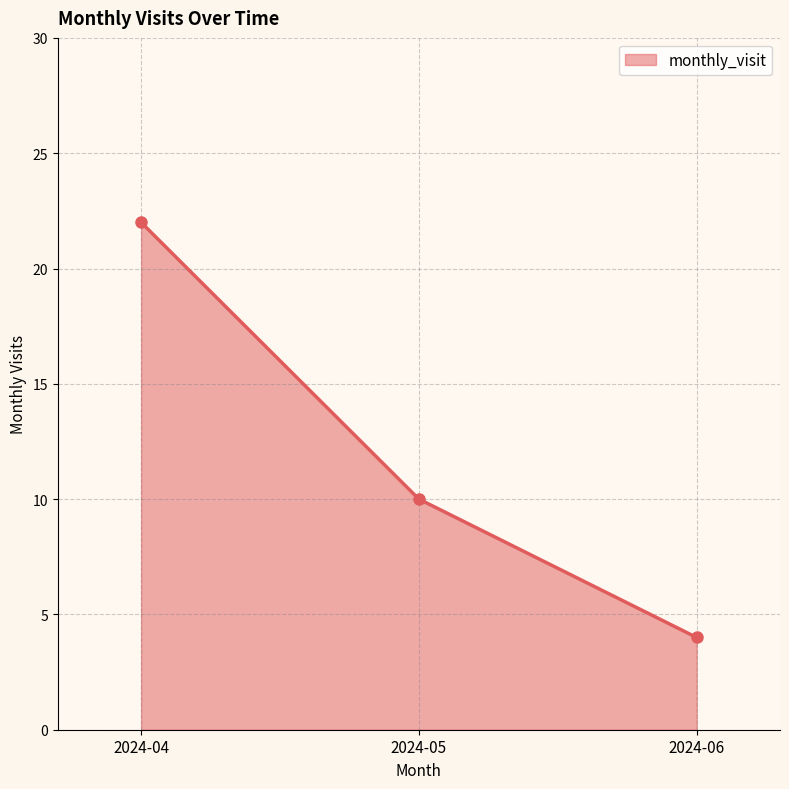

List the labels in order of value, smallest first.

2024-06, 2024-05, 2024-04